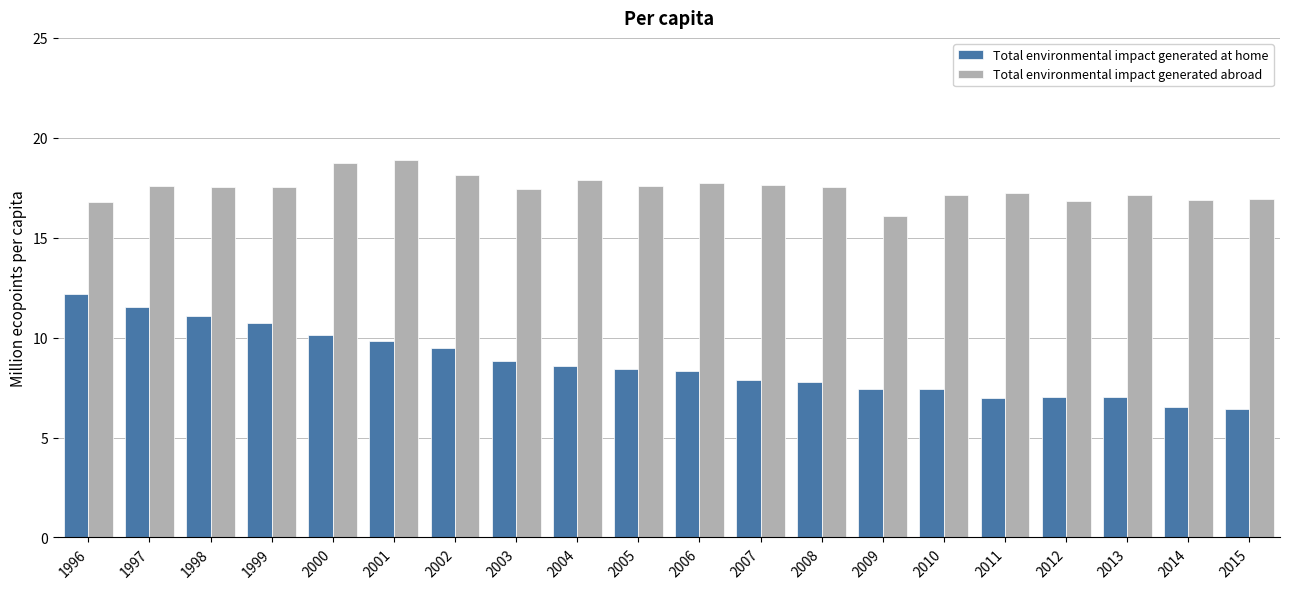

Which series has the widest spread of values?

Total environmental impact generated at home